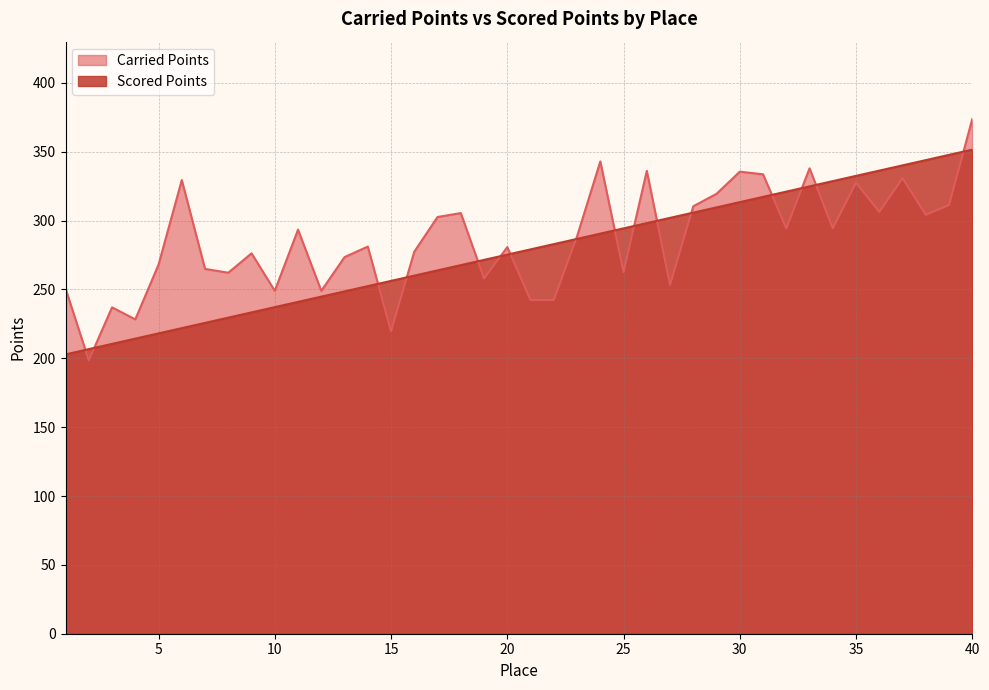

Rank the series at 19 from highest to lowest value.

Scored Points, Carried Points